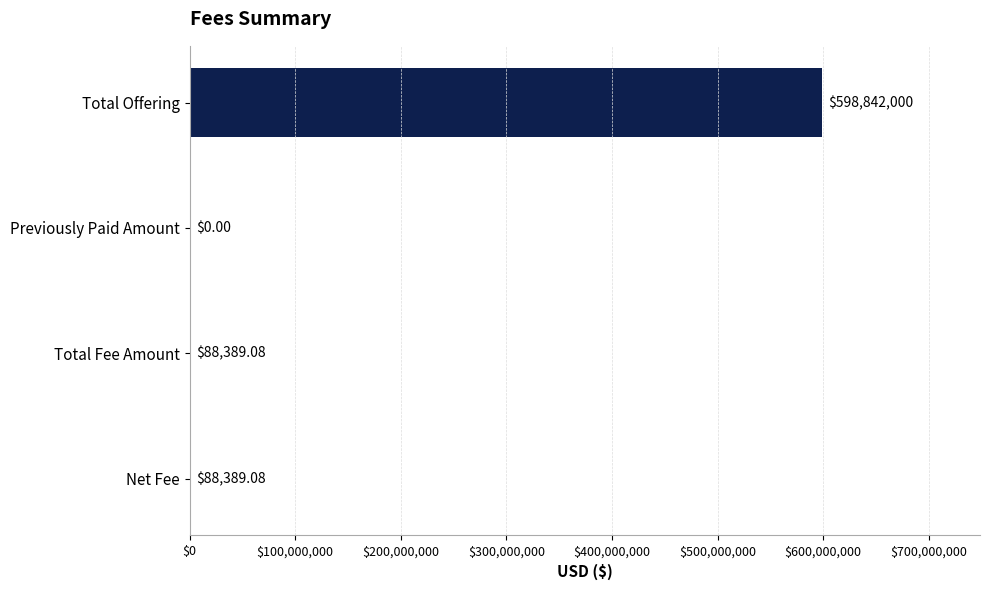

Which category has the highest value across all series?

Total Offering